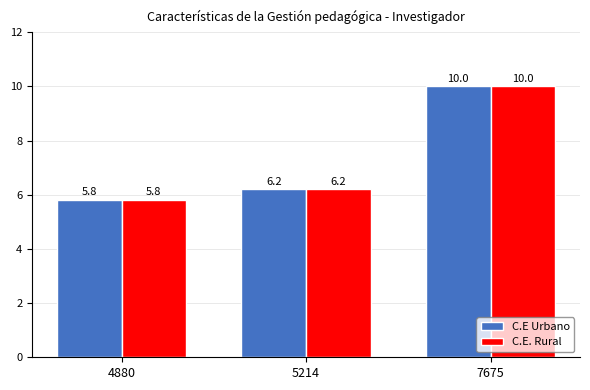

What is the total value across all series at 7675?

20.0